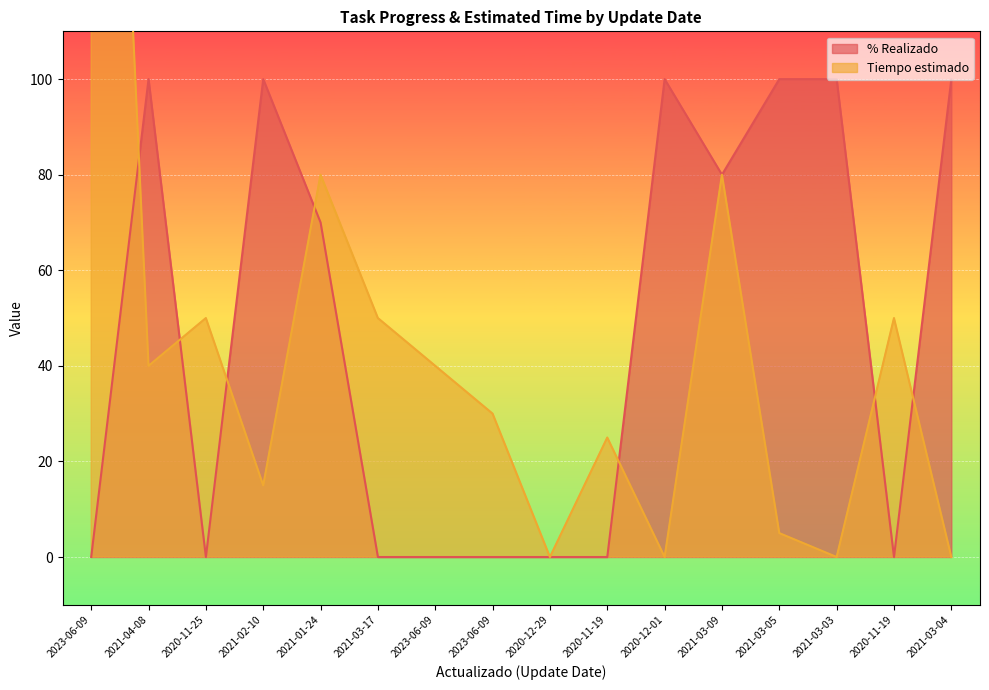

Reading left to right, transcribe all the data shown in this chart.

% Realizado: 0	100	0	100	70	0	0	0	0	0	100	80	100	100	0	100
Tiempo estimado: 300	40	50	15	80	50	40	30	0	25	0	80	5	0	50	0